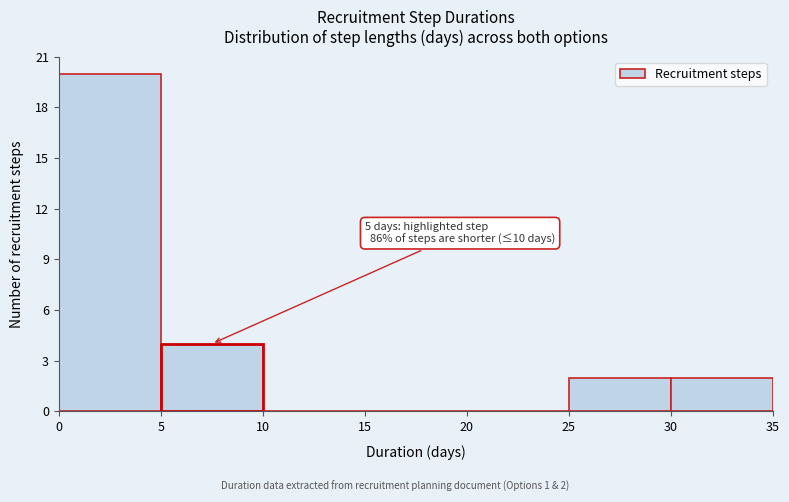

Which range on the x-axis has the tallest bar?

0 to 5